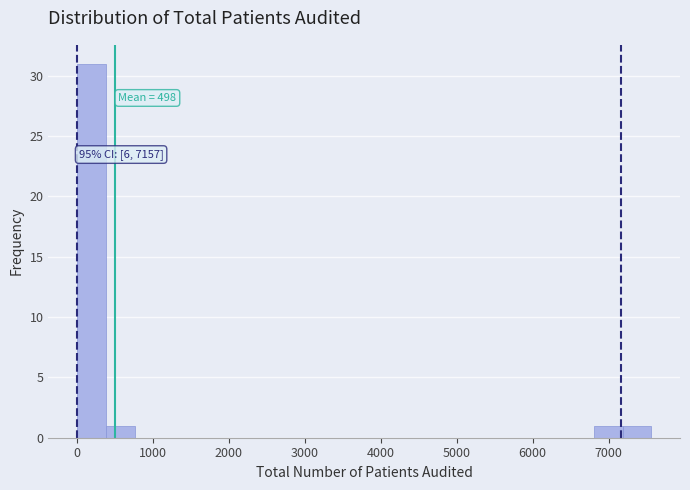

Read against the x-axis, roughly where is the centre of the tallest bar?

200